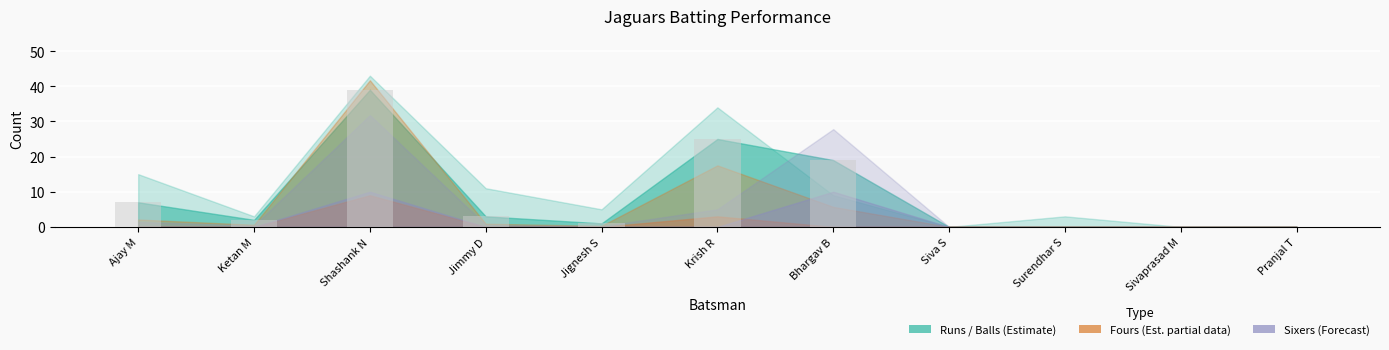

The chart shows a value of 0 at Sivaprasad M. True or false?

True